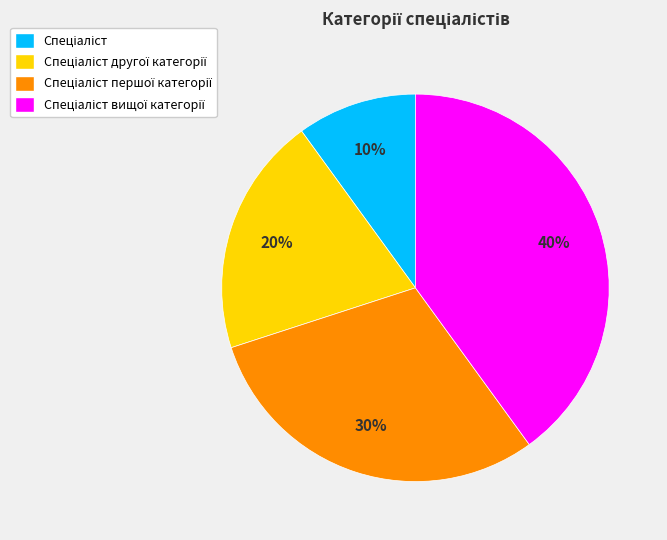

To the nearest percent, what is the average slice percentage?

25%